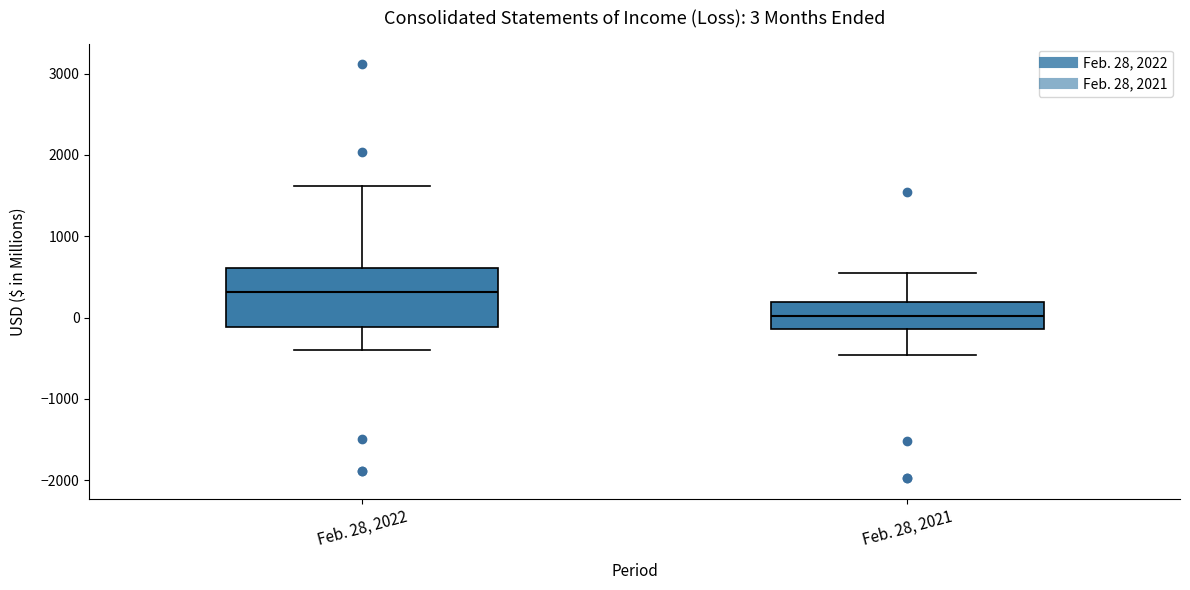

Which box is the tallest, from its lower edge to its upper edge?

Feb. 28, 2022